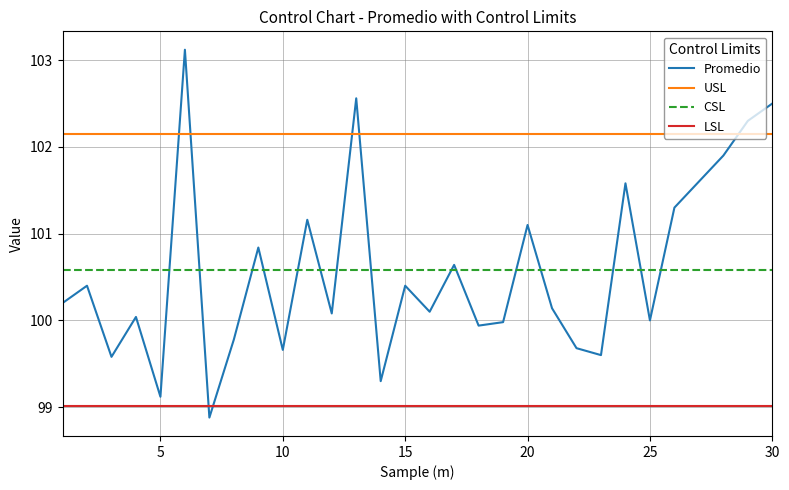

Which series has the largest range (max minus min)?

Promedio